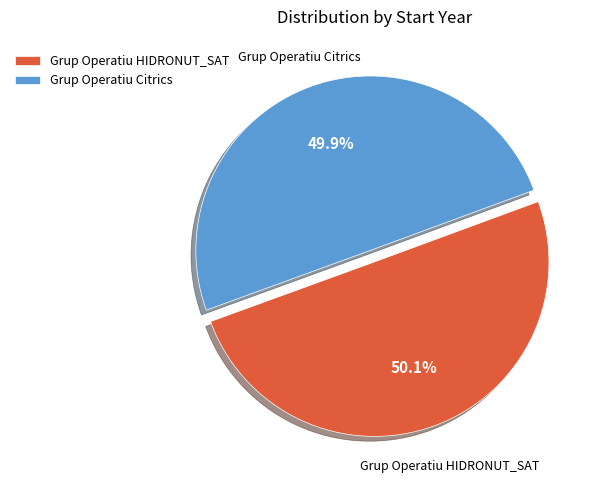

What is the ratio of the value at Grup Operatiu HIDRONUT_SAT to the value at Grup Operatiu Citrics?

1.0